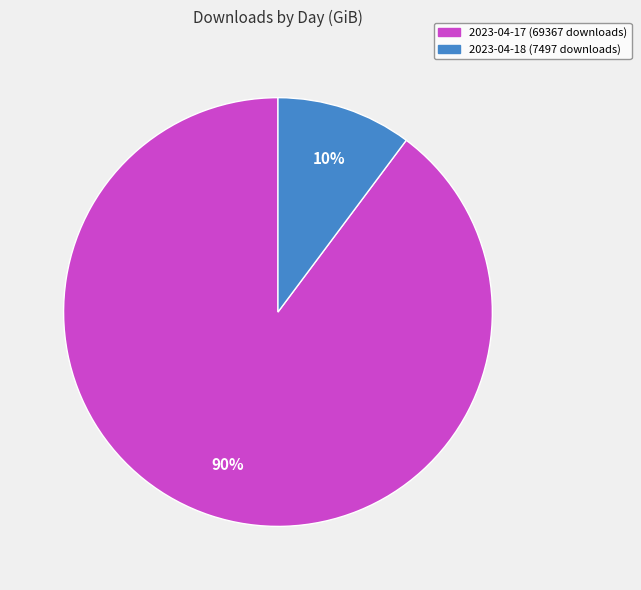

How many segments does this pie chart have?

2